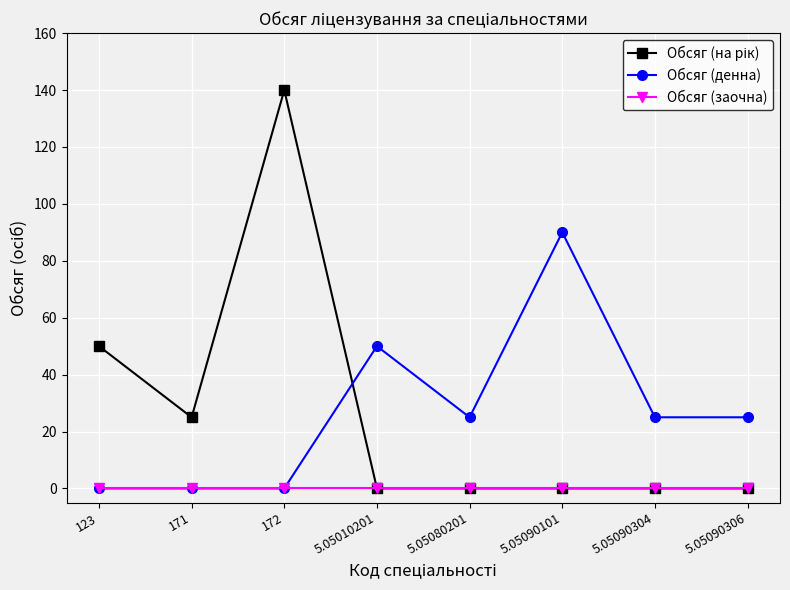

What is the total value across all series at 5.05090101?

90